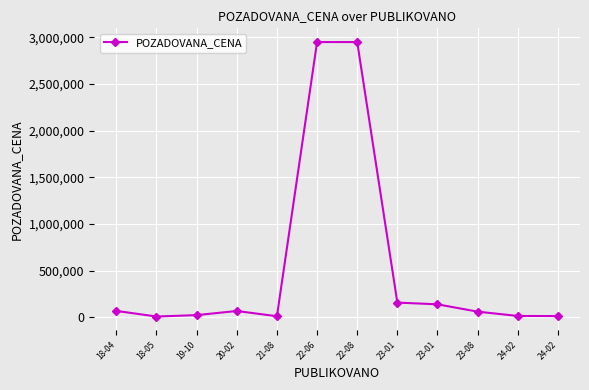

What is the label of the 10th point from the left?

23-08